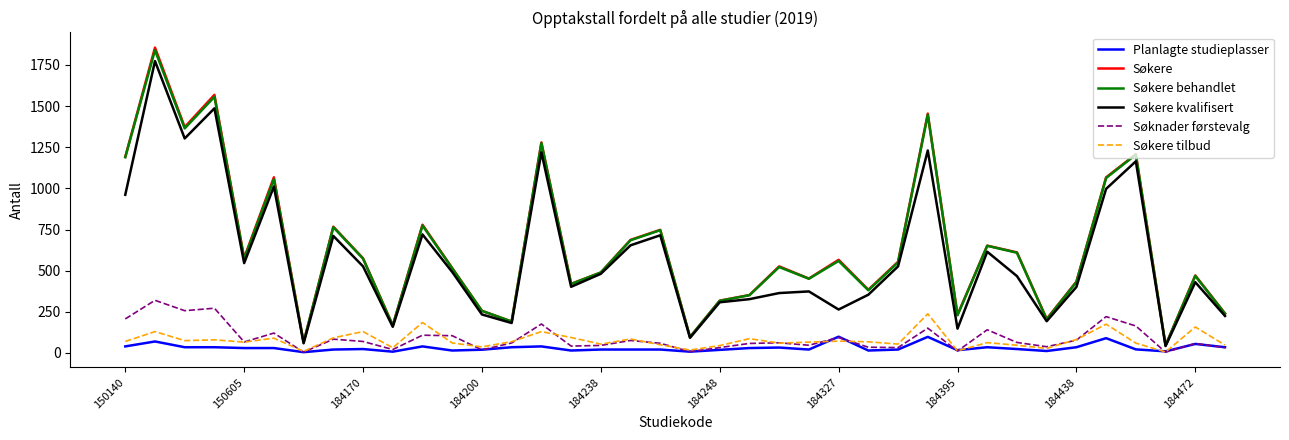

Which series has the largest range (max minus min)?

Søkere